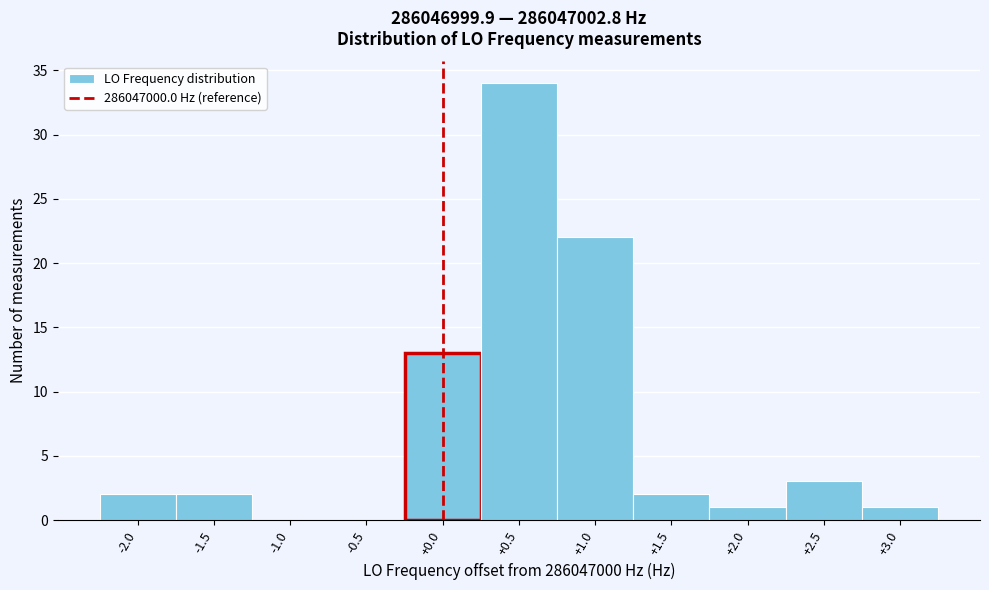

Reading left to right, transcribe this chart: for each bar, give the range it covers on the x-axis and its height. The values are not printed on the chart, so give them approximately, as read against the axis.

-2.25 to -1.75: 2
-1.75 to -1.25: 2
-1.25 to -0.75: 0
-0.75 to -0.25: 0
-0.25 to 0.25: 13
0.25 to 0.75: 34
0.75 to 1.25: 22
1.25 to 1.75: 2
1.75 to 2.25: 1
2.25 to 2.75: 3
2.75 to 3.25: 1